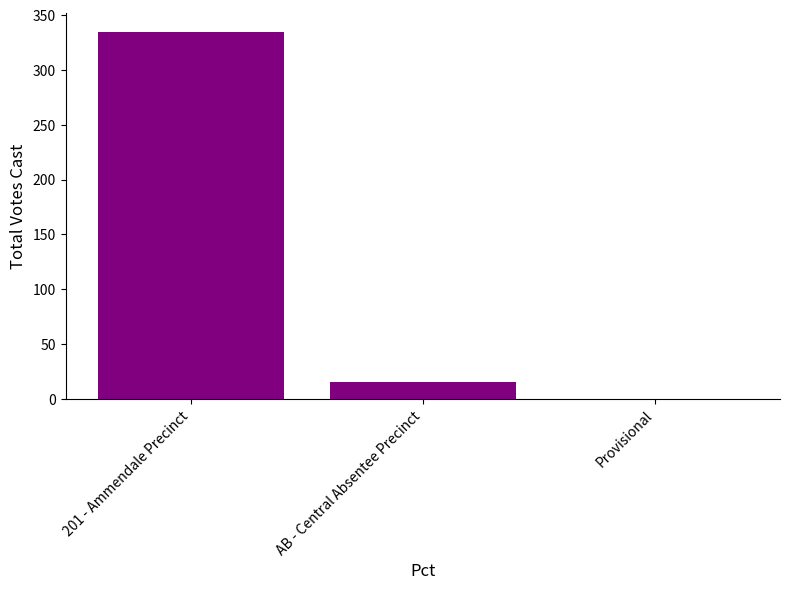

What is the difference between the values at AB - Central Absentee Precinct and Provisional?

15